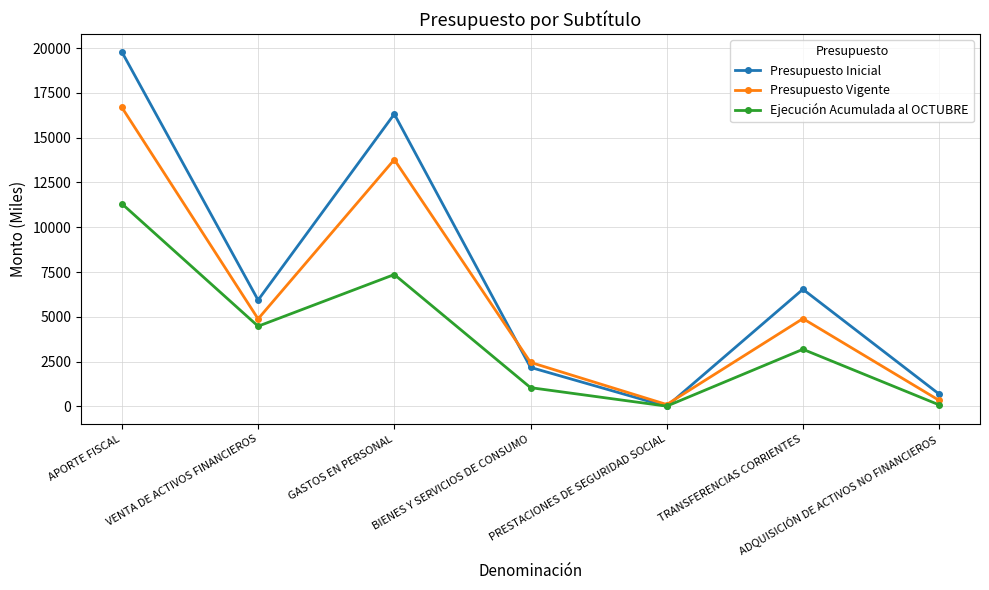

Rank the series by their average value, from highest to lowest.

Presupuesto Inicial, Presupuesto Vigente, Ejecución Acumulada al OCTUBRE